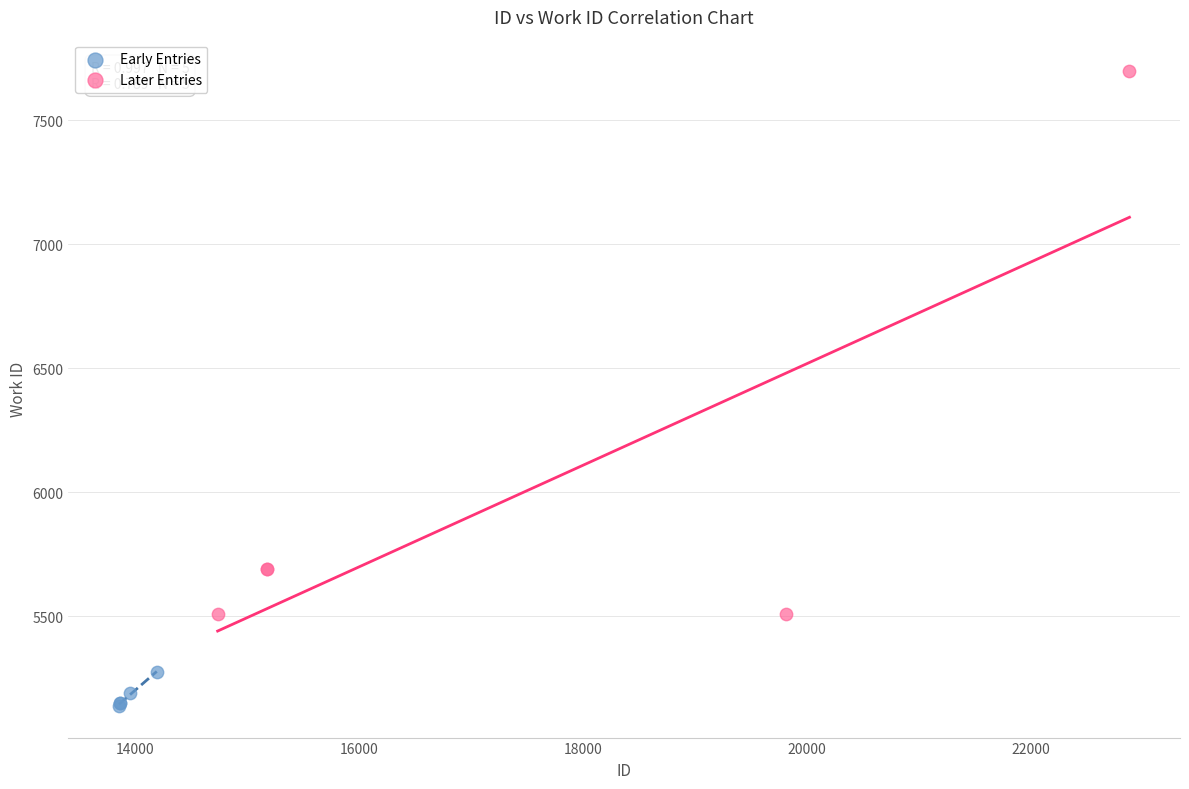

Which series has the widest spread of Y values?

Later Entries